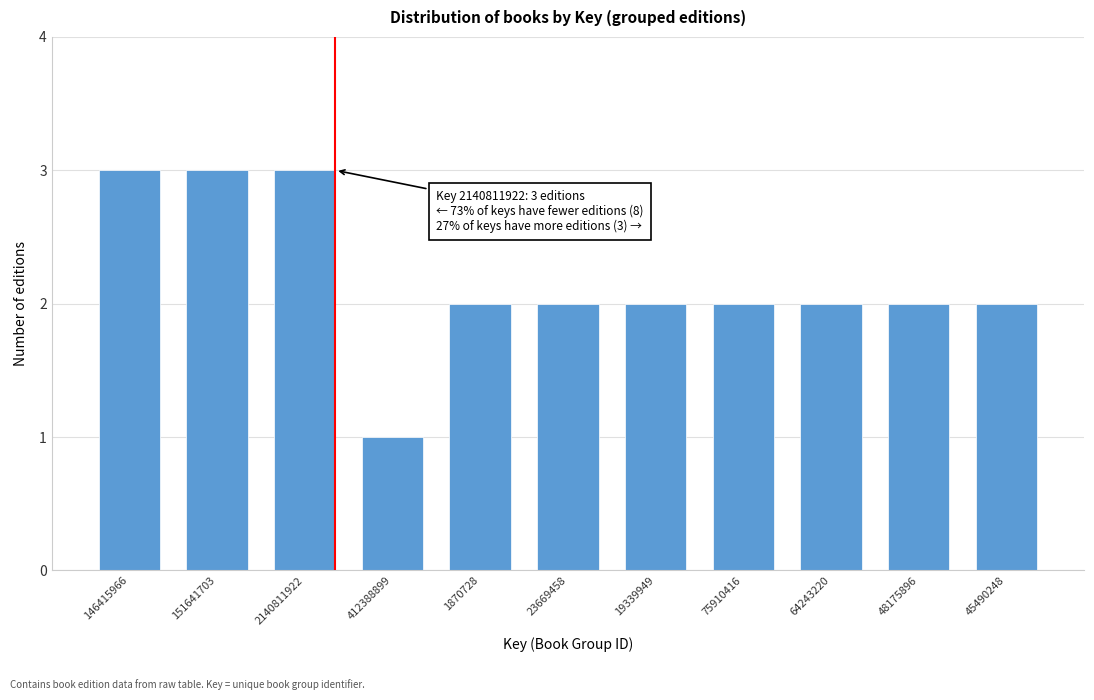

Reading left to right, transcribe all the data shown in this chart.

3	3	3	1	2	2	2	2	2	2	2